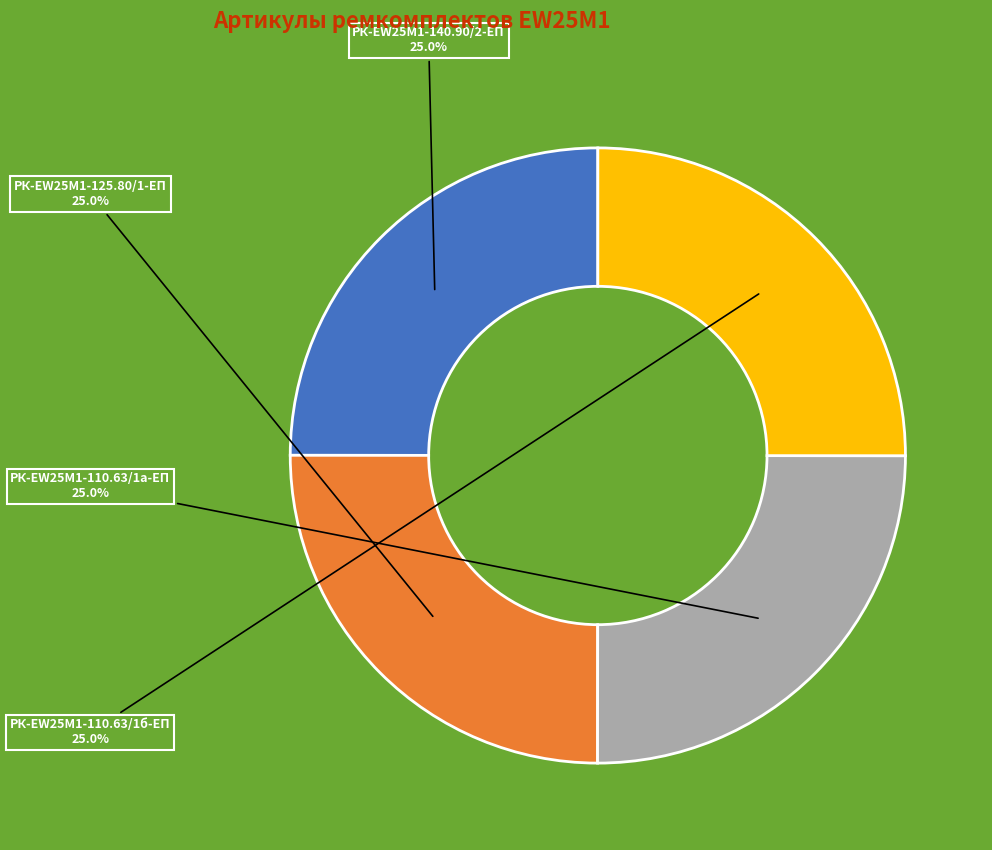

How much of the chart is everything except РК-EW25M1-110.63/1а-ЕП?

75.0%